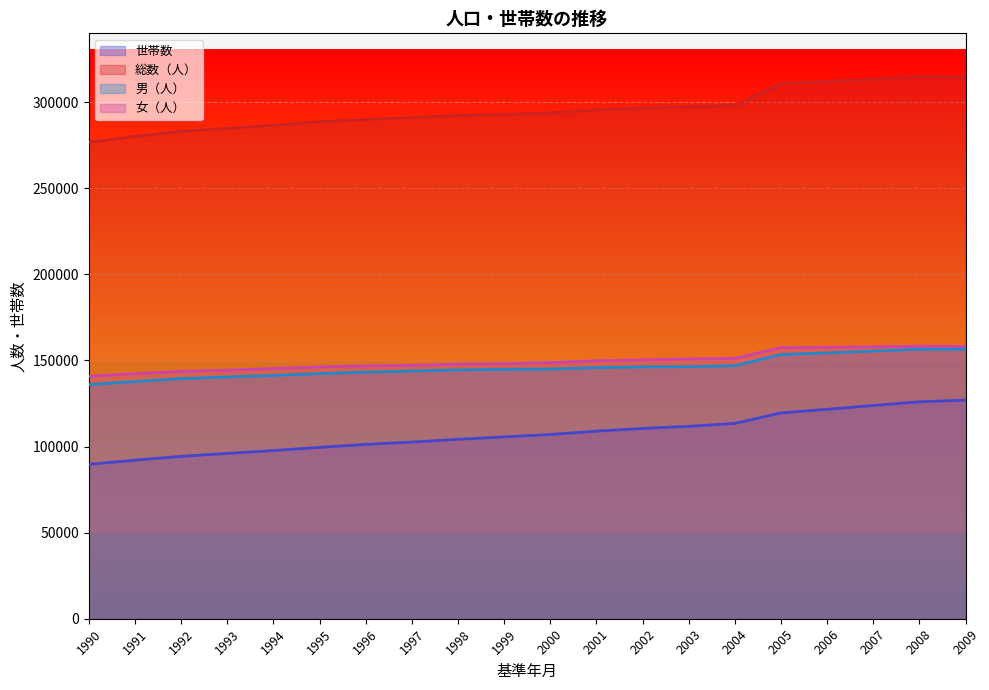

Which series changed the most between 1993 and 2000?

世帯数